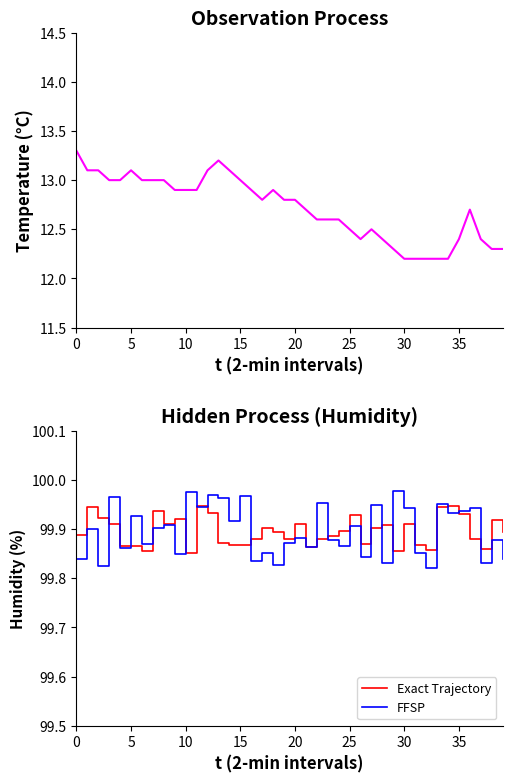

Is this an area chart (filled region under the line)?

No